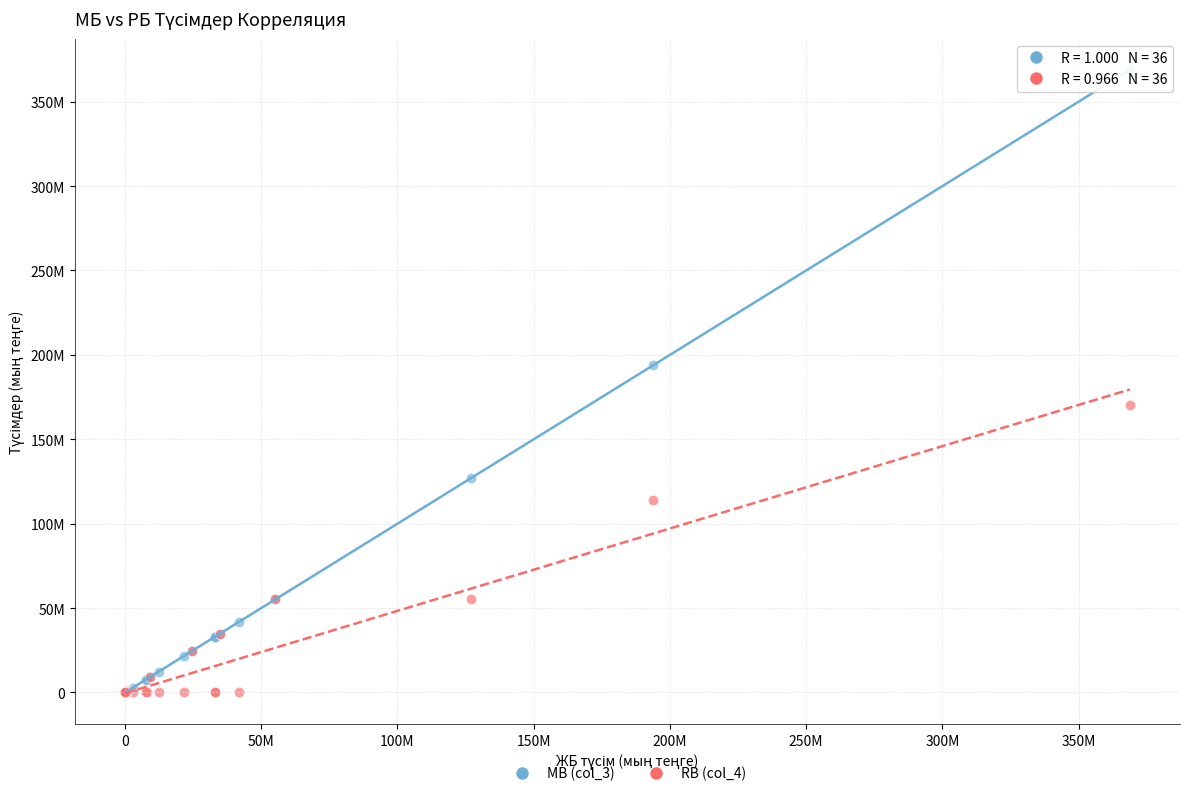

Which series has the widest spread of Y values?

MB (col_3)